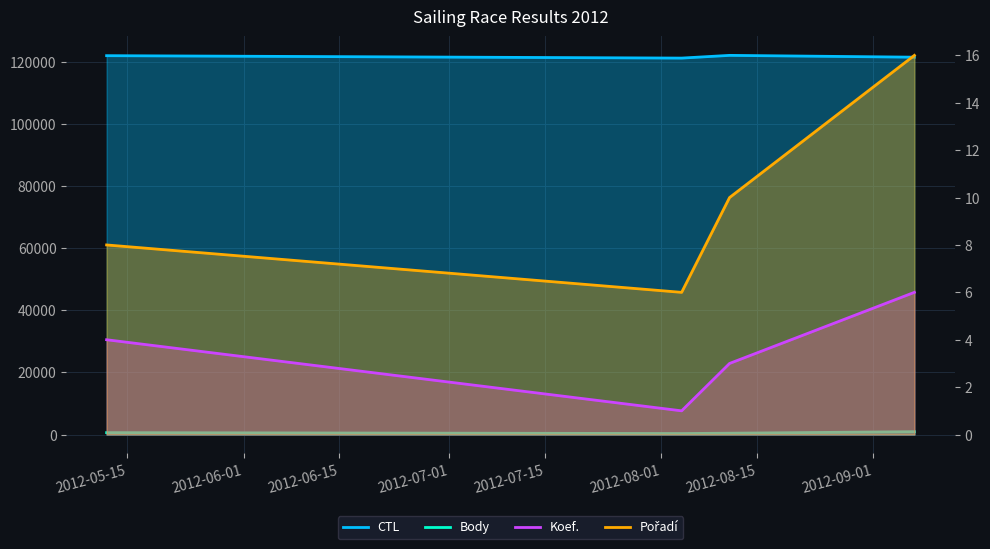

Which series has the largest range (max minus min)?

CTL